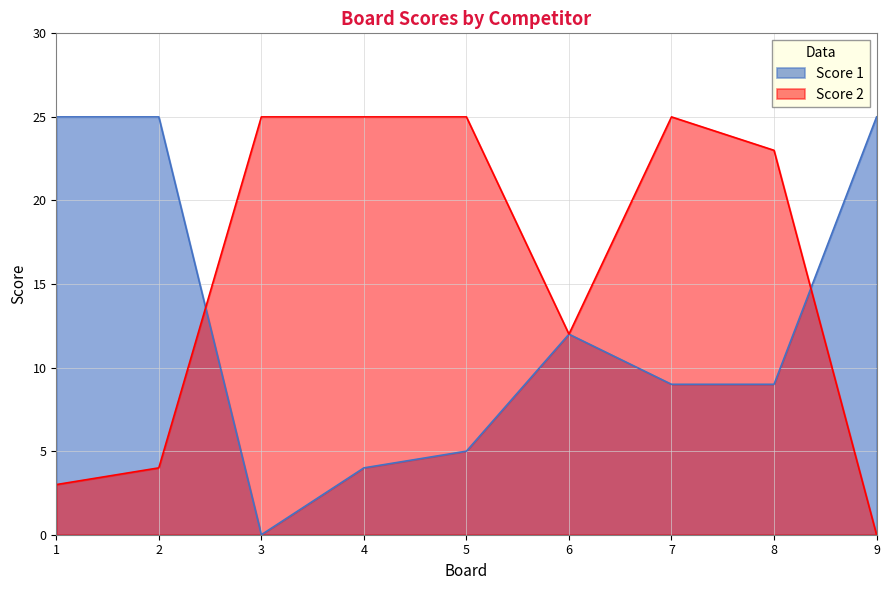

Which label corresponds to the largest value in the chart?

1